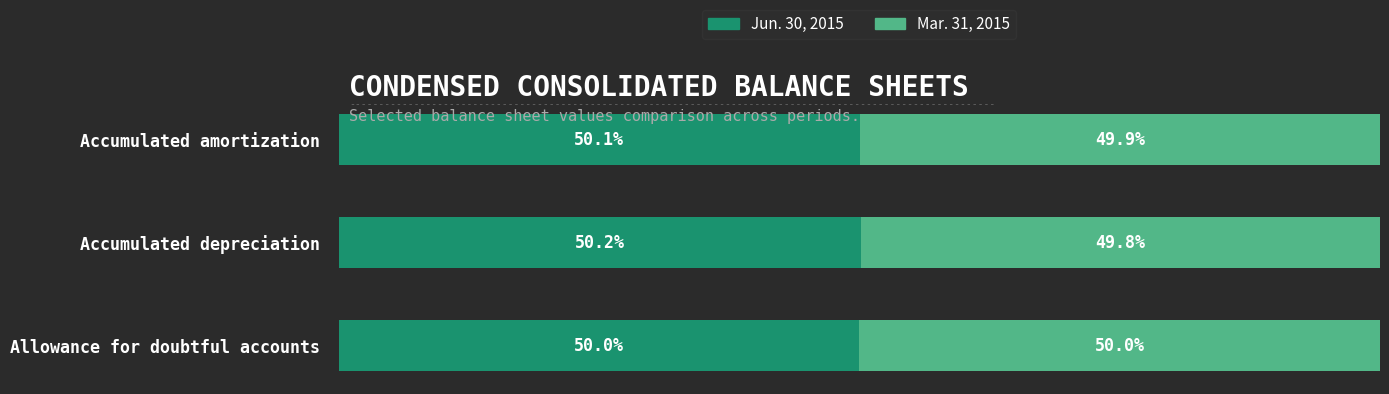

What are all the series names shown in the legend?

Jun. 30, 2015, Mar. 31, 2015